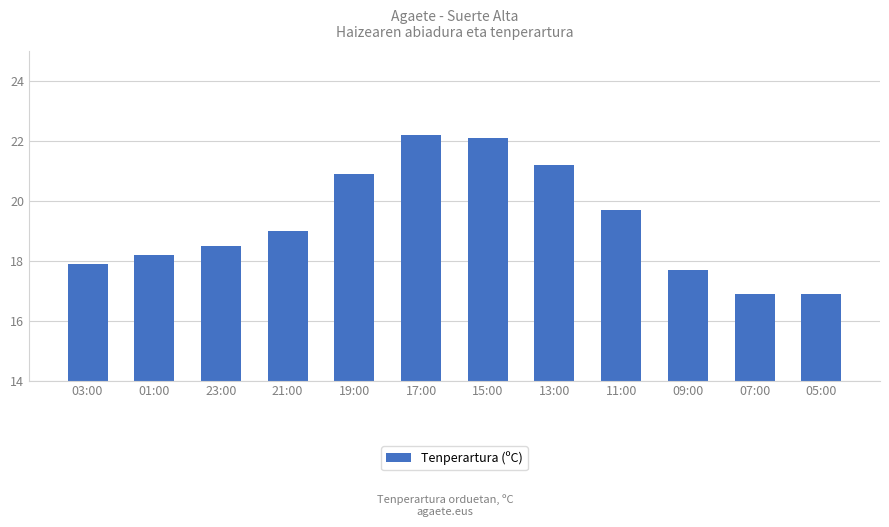

What is the change in value from 15:00 to 11:00?

-2.4